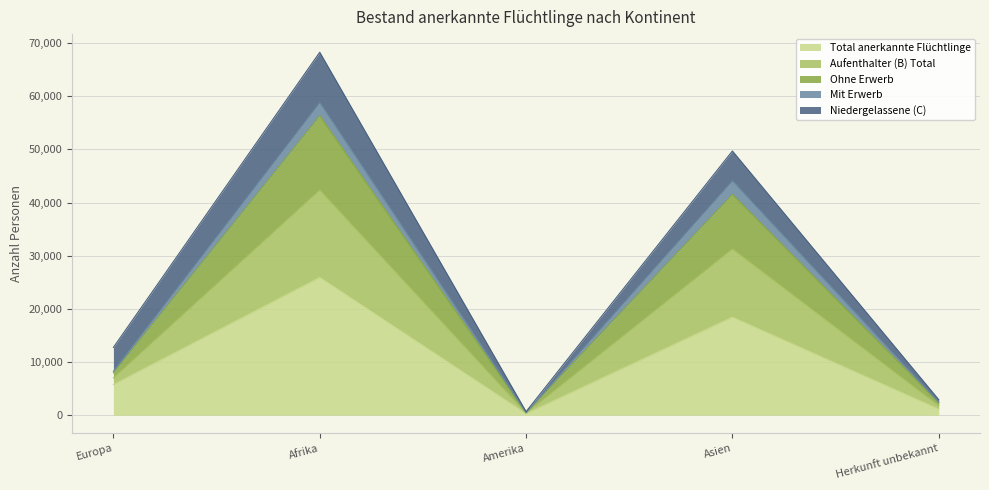

How many values in the Total anerkannte Flüchtlinge series exceed 5748?

2